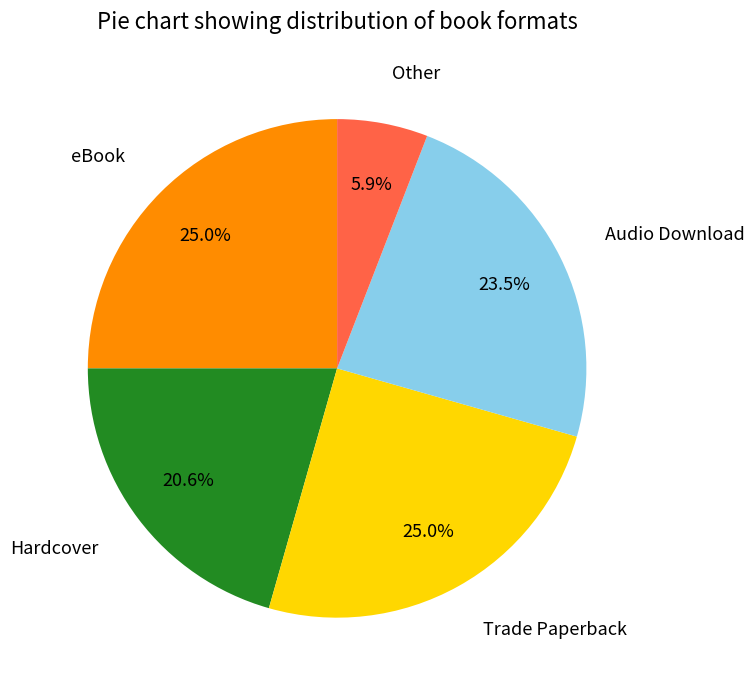

Does any single category account for the majority?

No